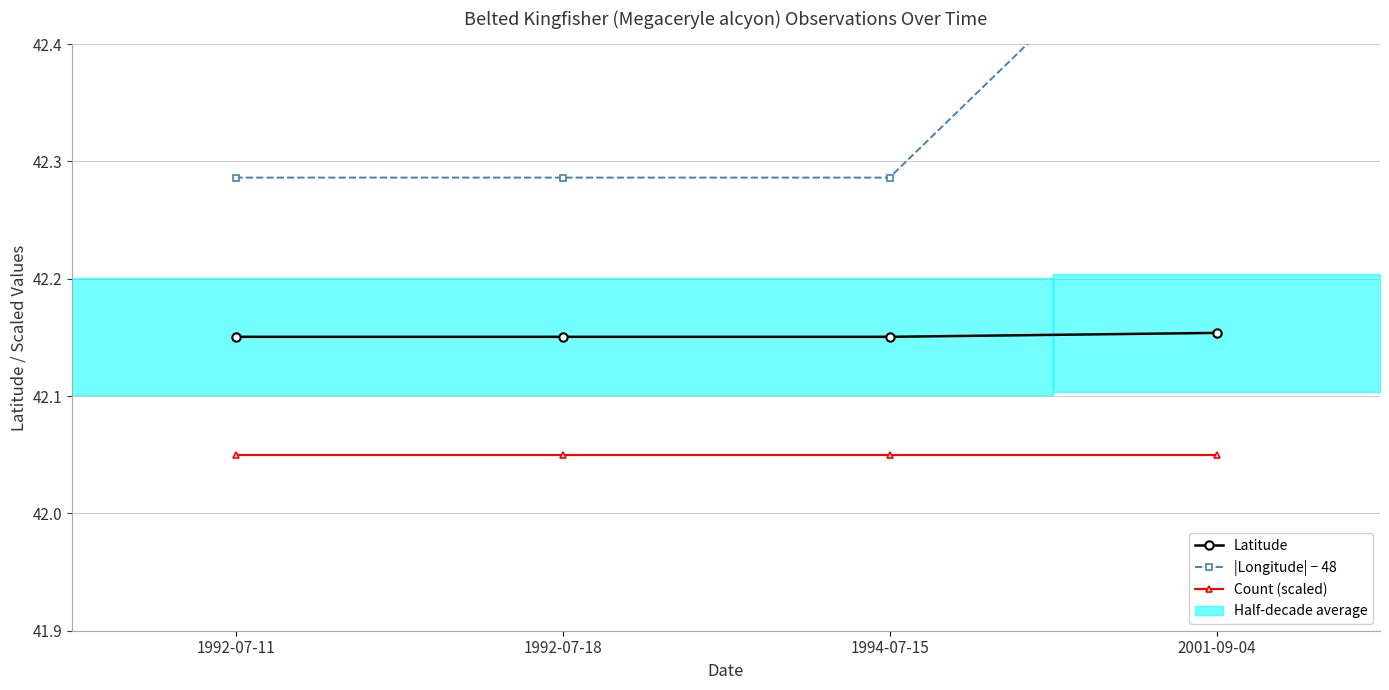

What is the spread (max minus min) of values at 1994-07-15?

0.2